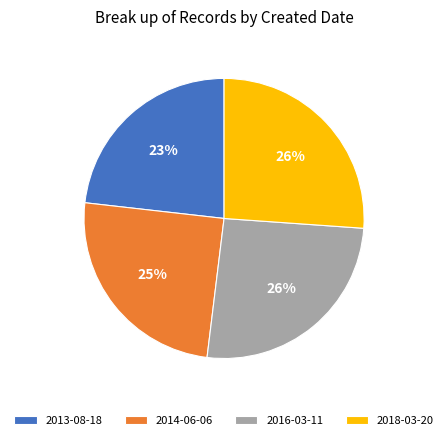

What percentage is the 2016-03-11 slice, to the nearest percent?

26%